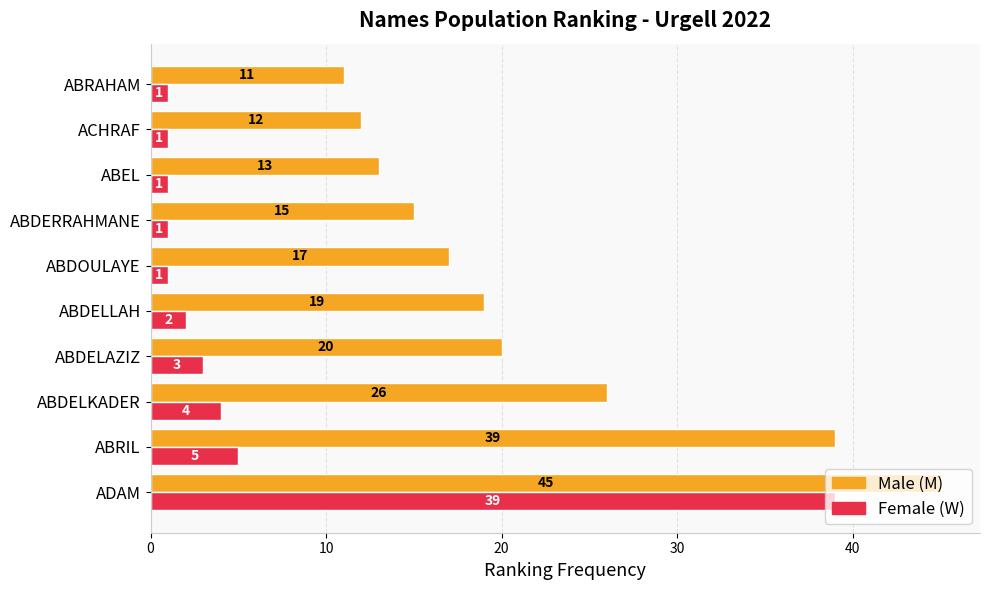

What is the spread (max minus min) of values at ABDELLAH?

17